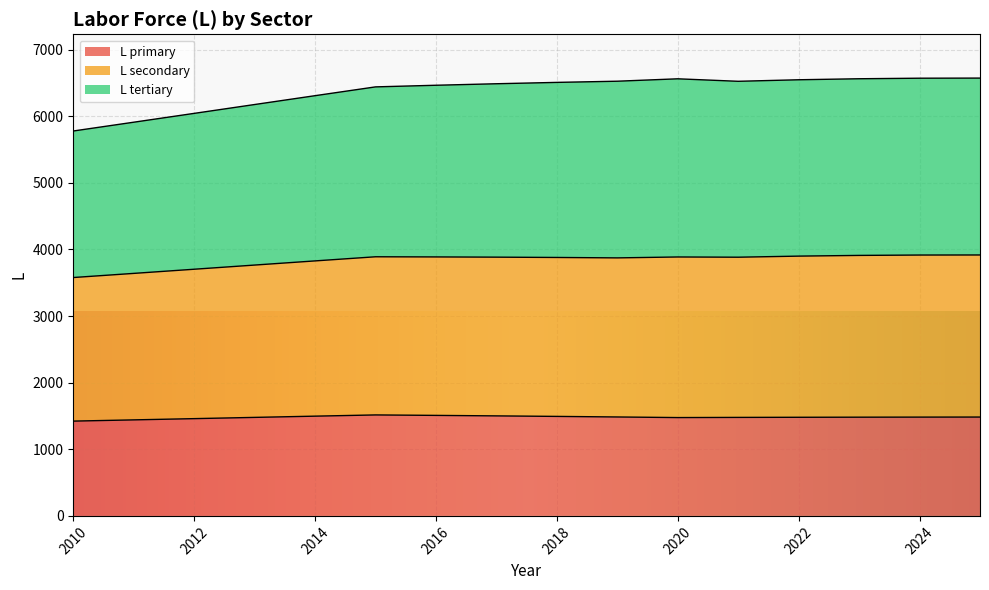

True or false: L primary has a value of 843.7 at 2022.

False